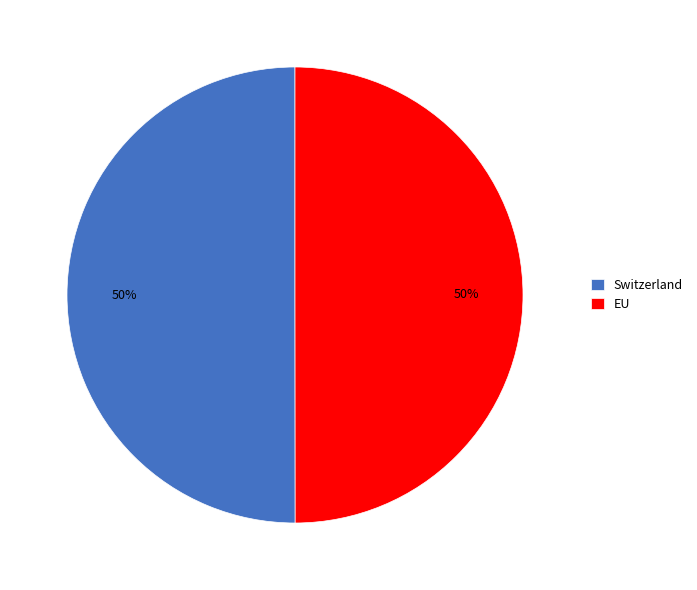

The EU slice represents 50% of the pie. True or false?

True